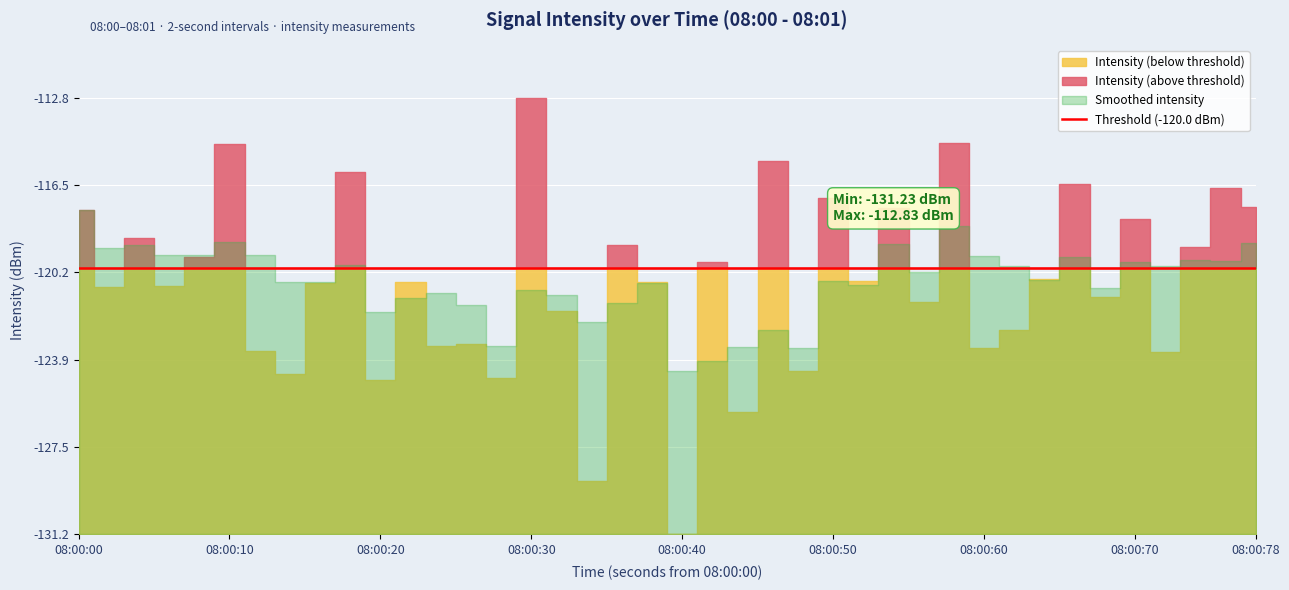

How many lines are shown in the chart?

1